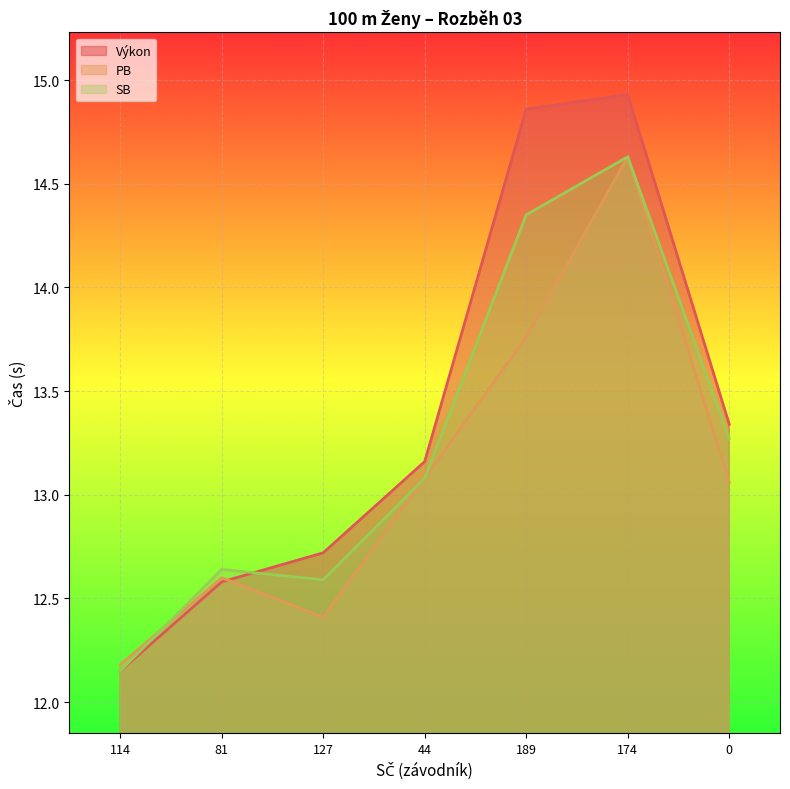

What is the lowest value of the SB series?

12.2